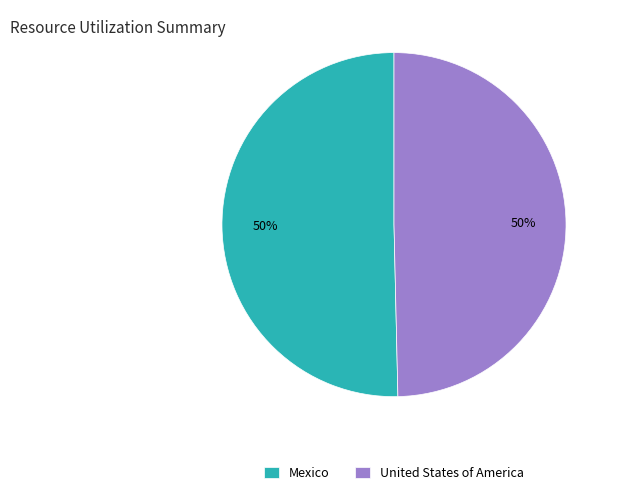

To the nearest percent, what is the average slice percentage?

50%